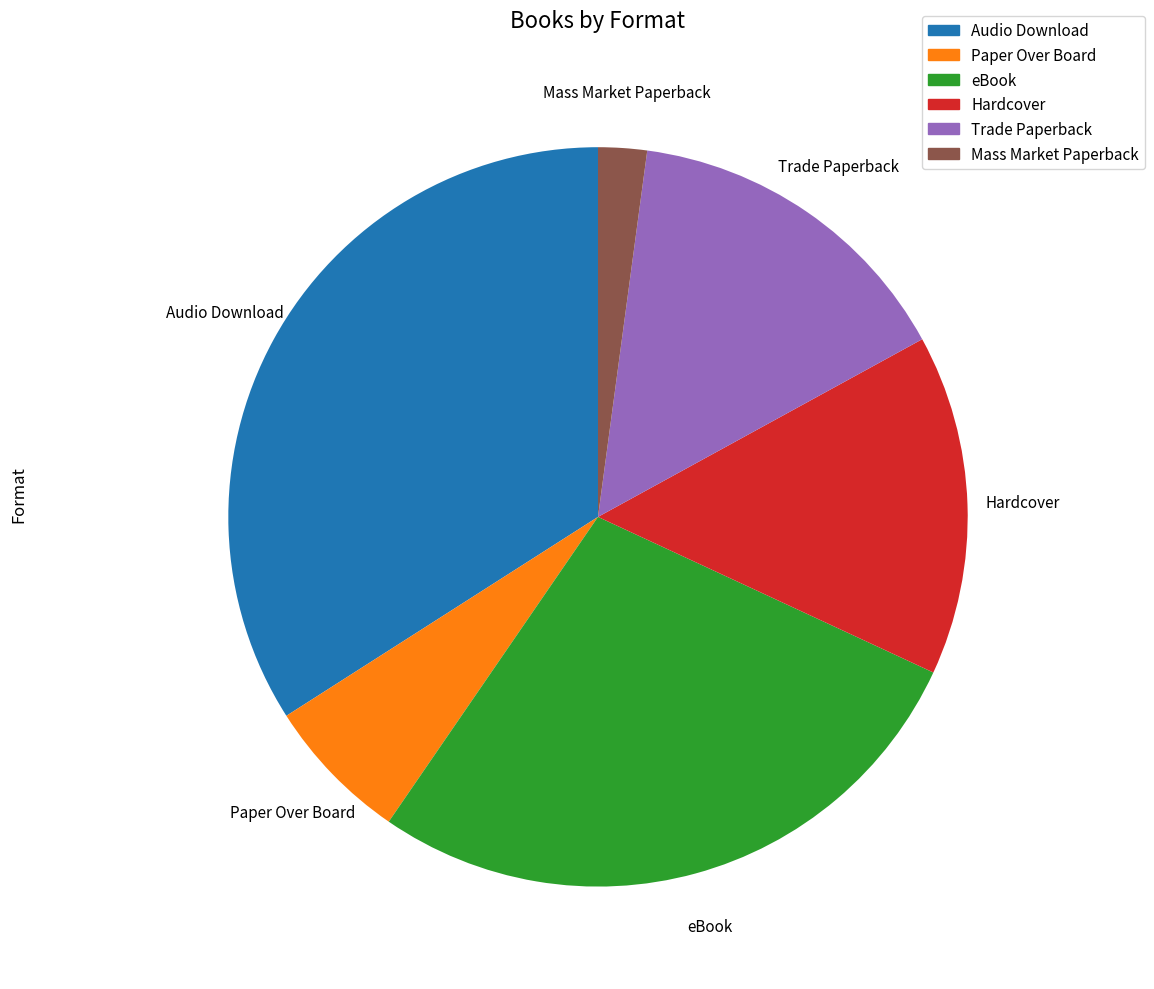

Which category has the biggest portion of the pie?

Audio Download